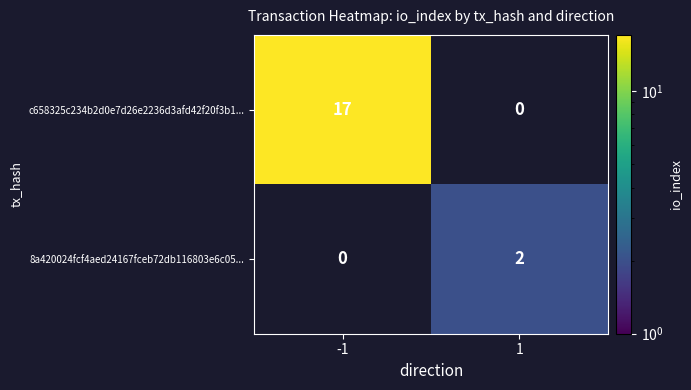

At how many categories does at least one series exceed 7?

1